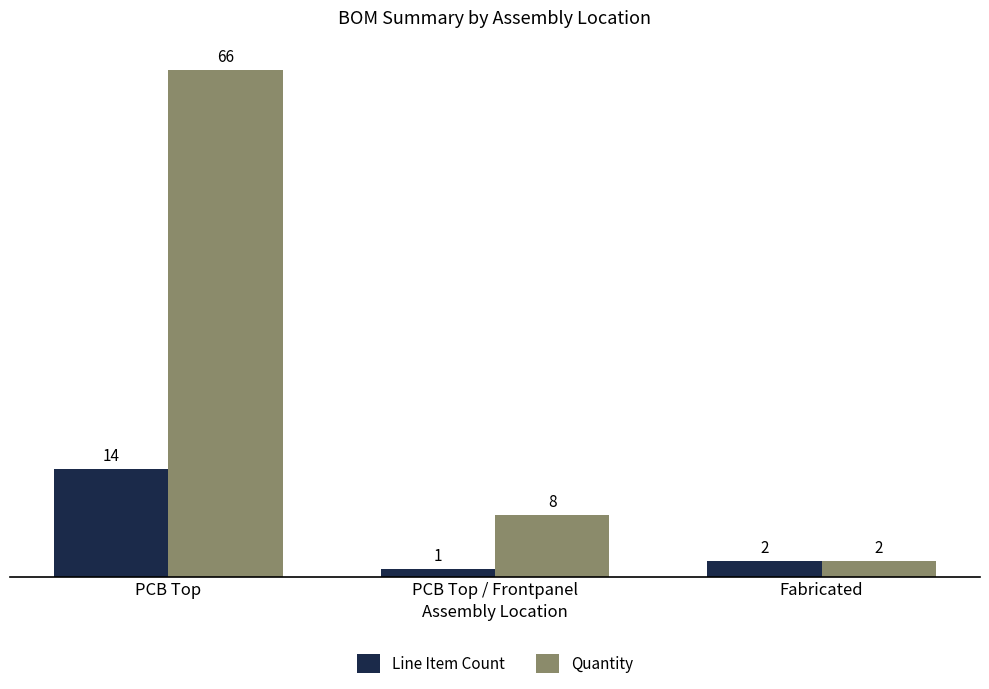

What is the label of the 2nd bar from the right?

PCB Top / Frontpanel